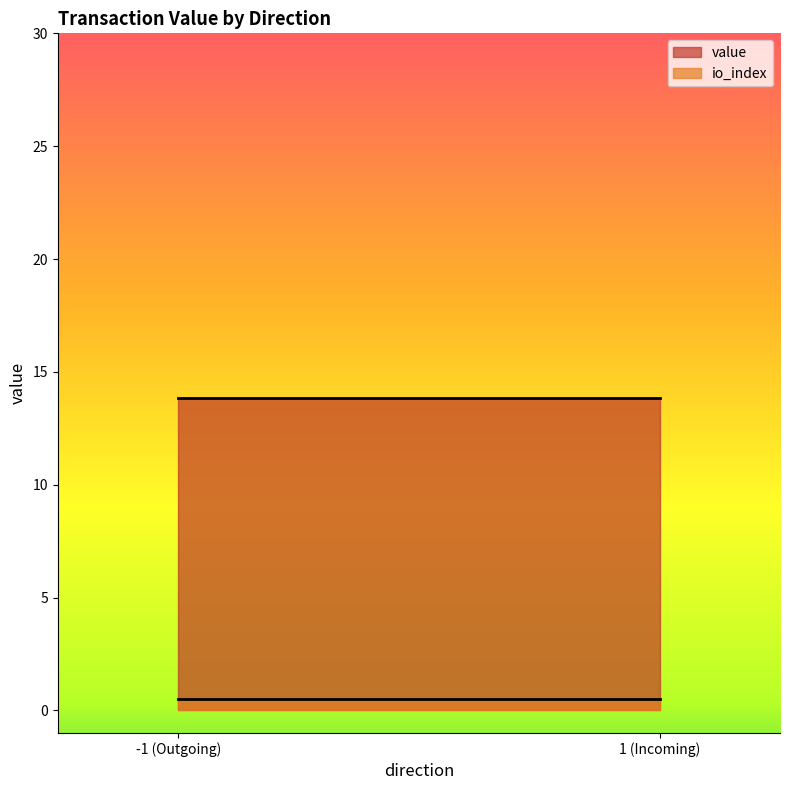

What is the minimum value for value?

13.9